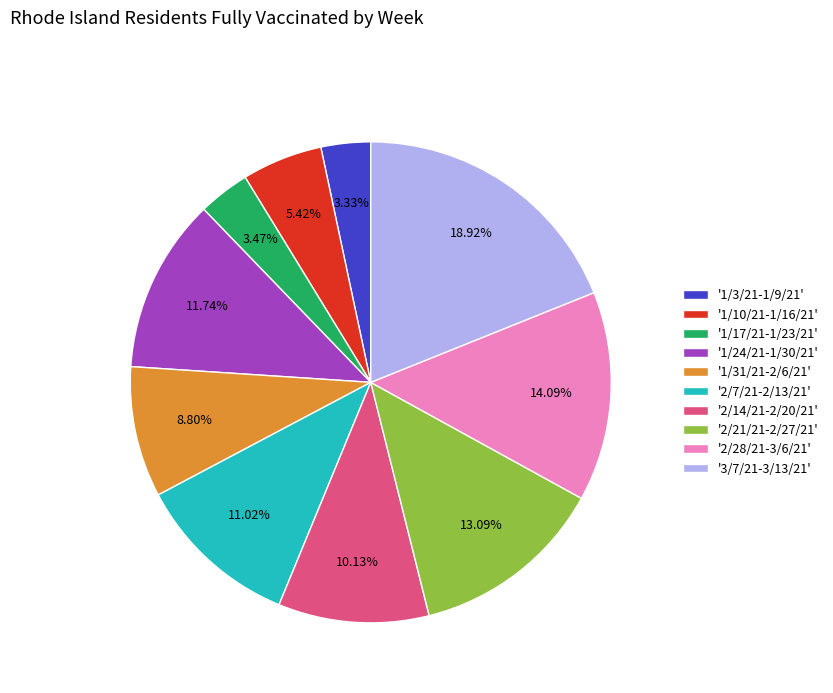

Does '2/7/21-2/13/21' represent more than half of the total?

No